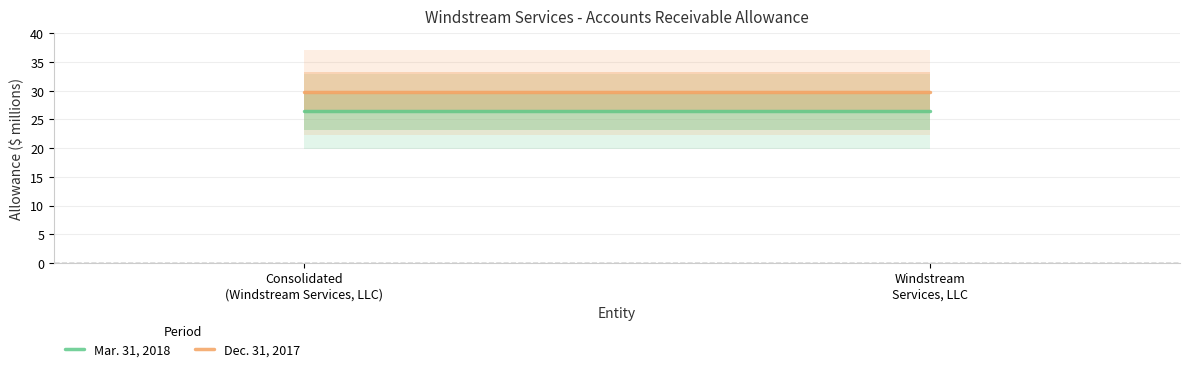

What is the label of the 2nd point from the left?

Windstream
Services, LLC